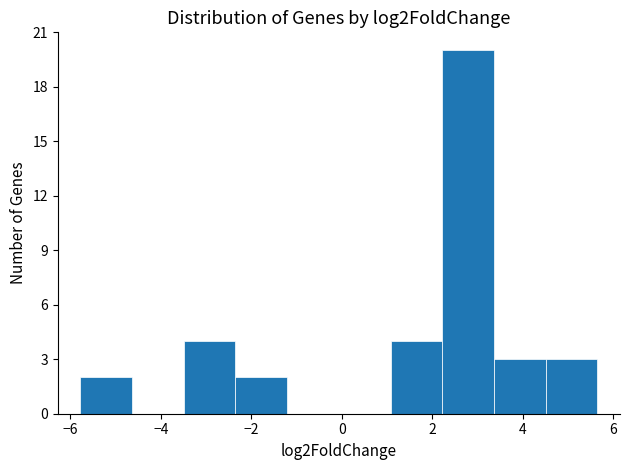

Over which range of the x-axis is the bar tallest?

2.2 to 3.4